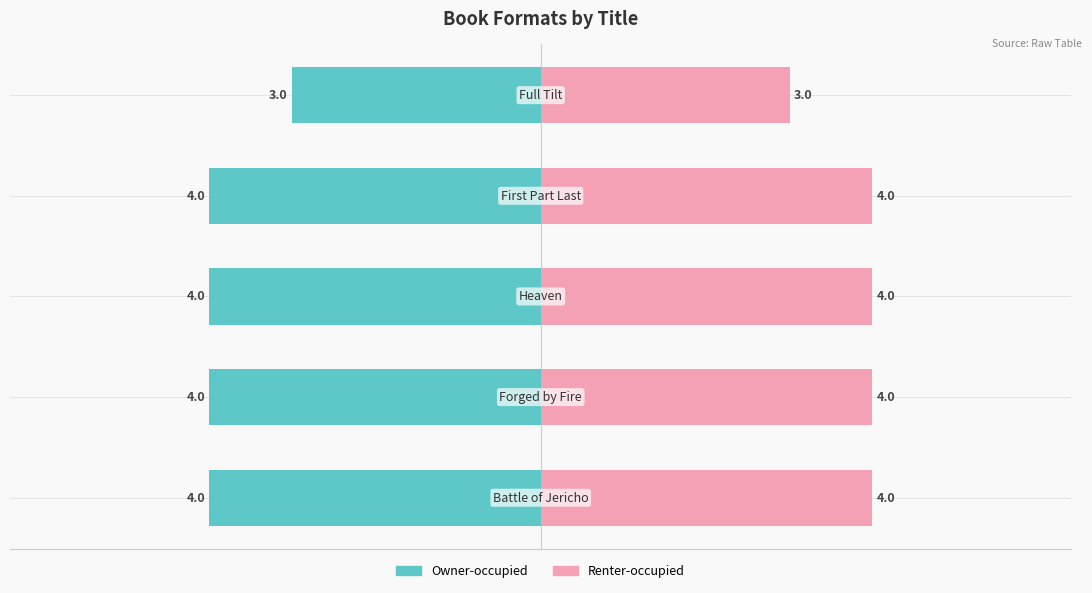

List the series in order of their overall mean, highest first.

Renter-occupied, Owner-occupied